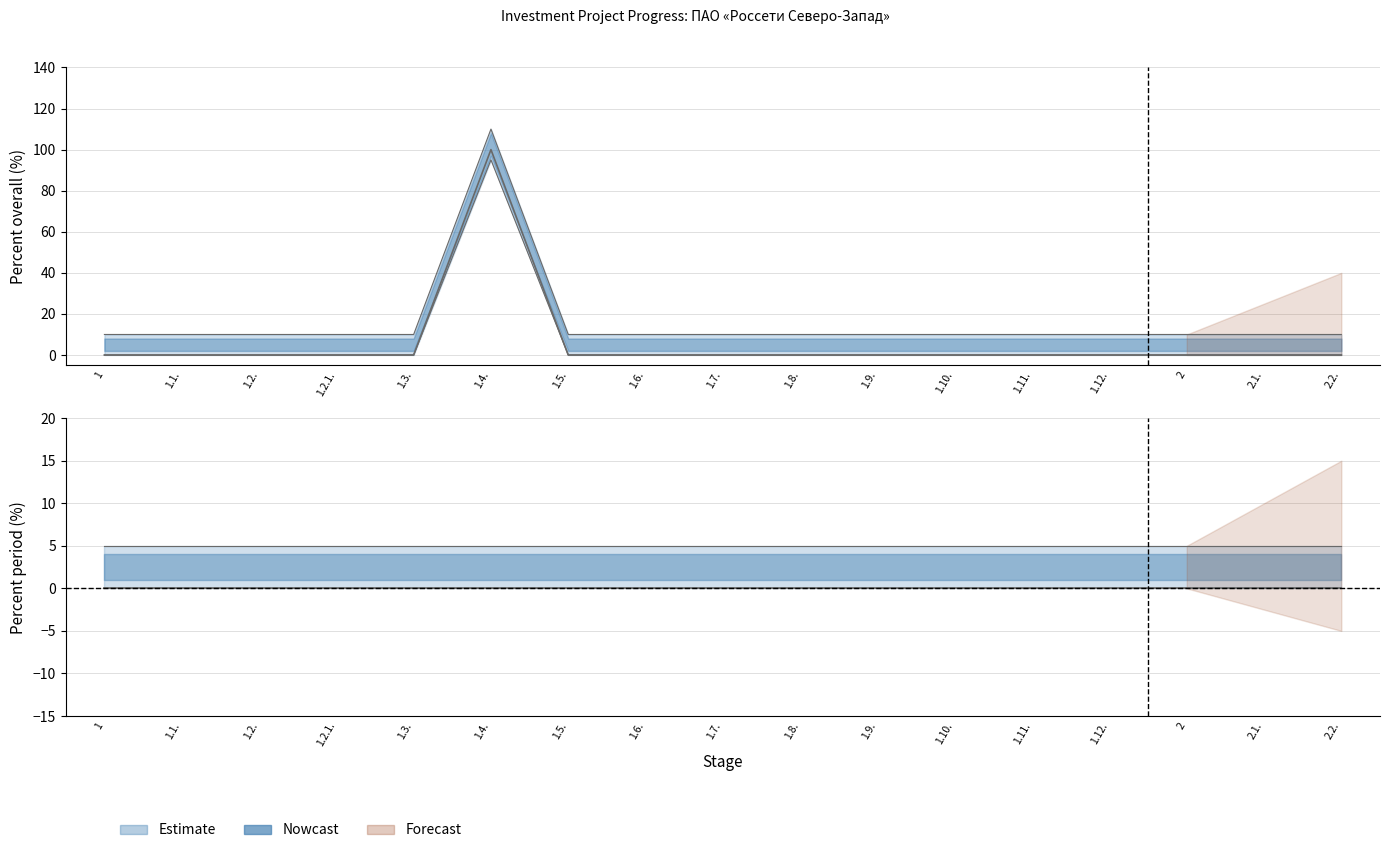

How many lines are shown in the chart?

1